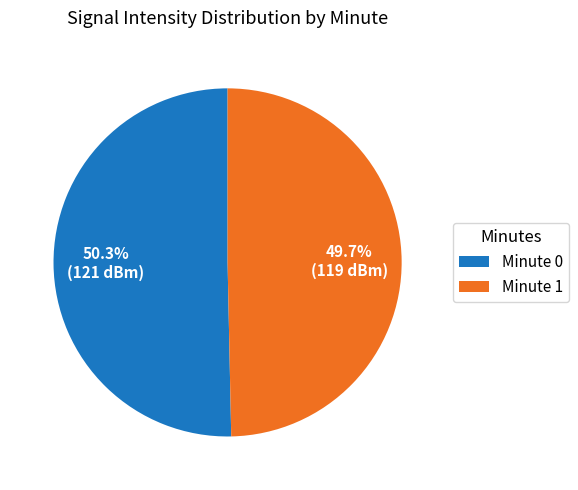

Does Minute 0 represent more than half of the total?

Yes